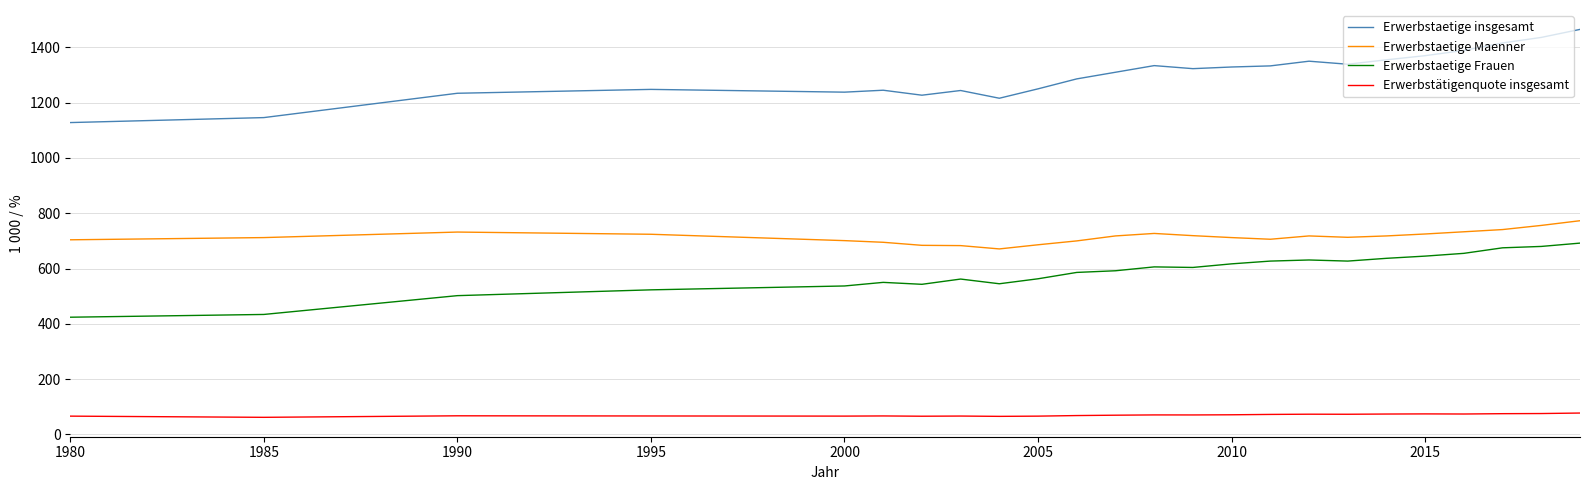

True or false: Erwerbstaetige Maenner and Erwerbstätigenquote insgesamt cross at least once.

False